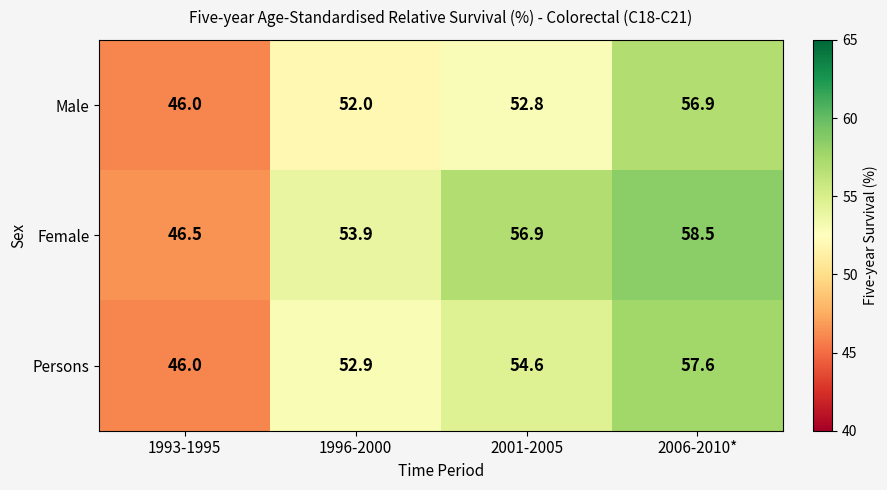

Is it true that Persons equals 92.6 at 2006-2010*?

False